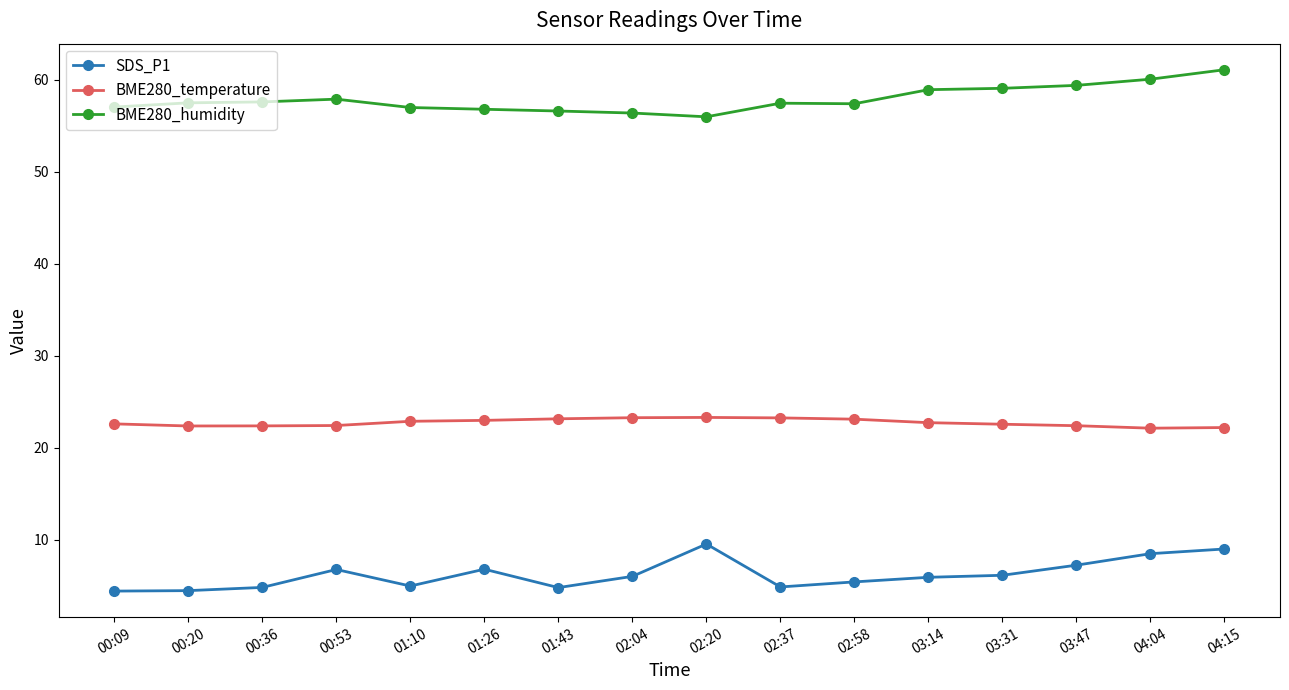

True or false: SDS_P1 and BME280_humidity intersect in this chart.

False